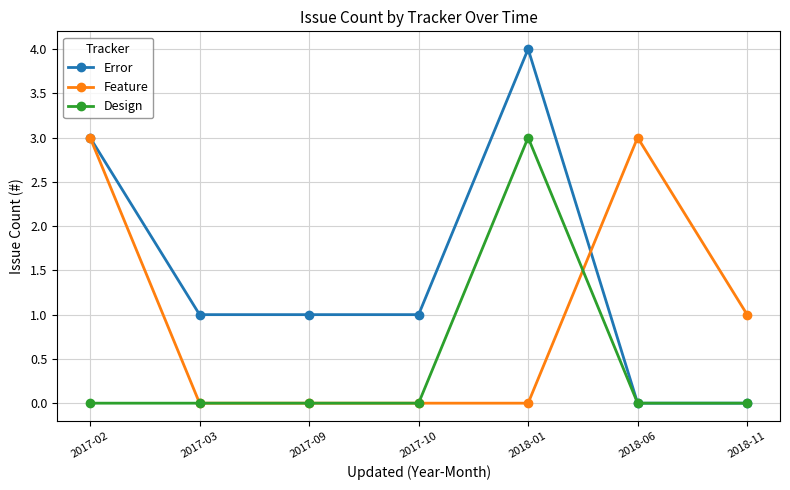

What are all the series names shown in the legend?

Error, Feature, Design